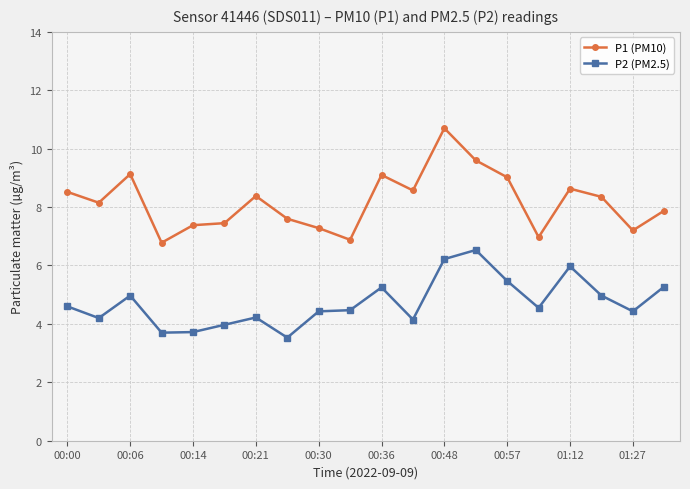

What is the sum of all P1 (PM10) values?

163.6